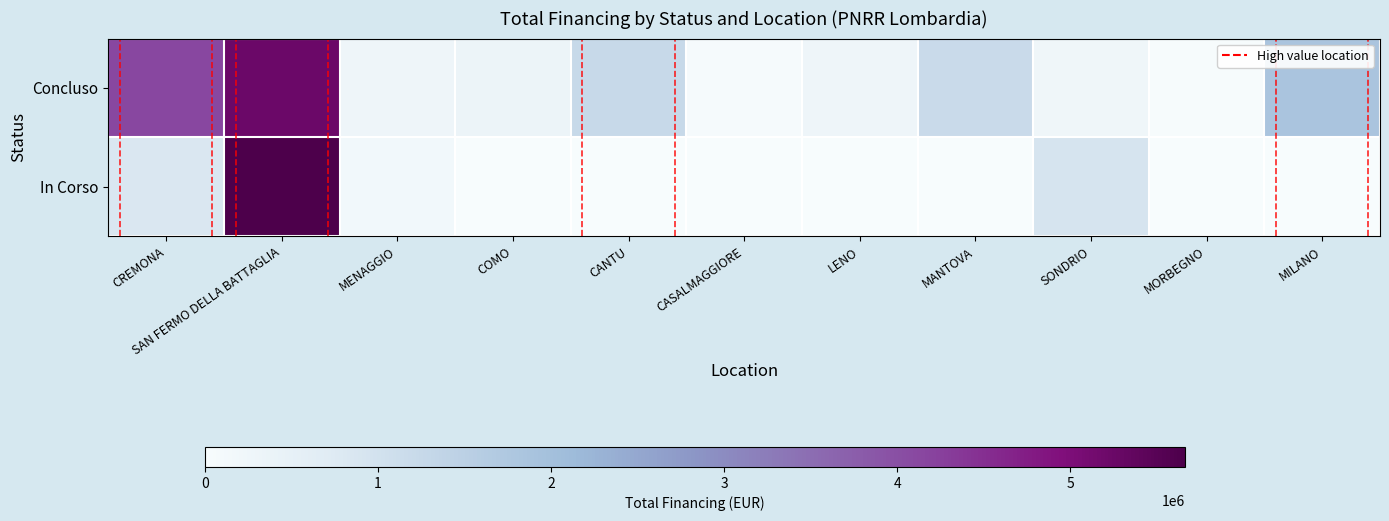

Which series has the widest spread of values?

In Corso